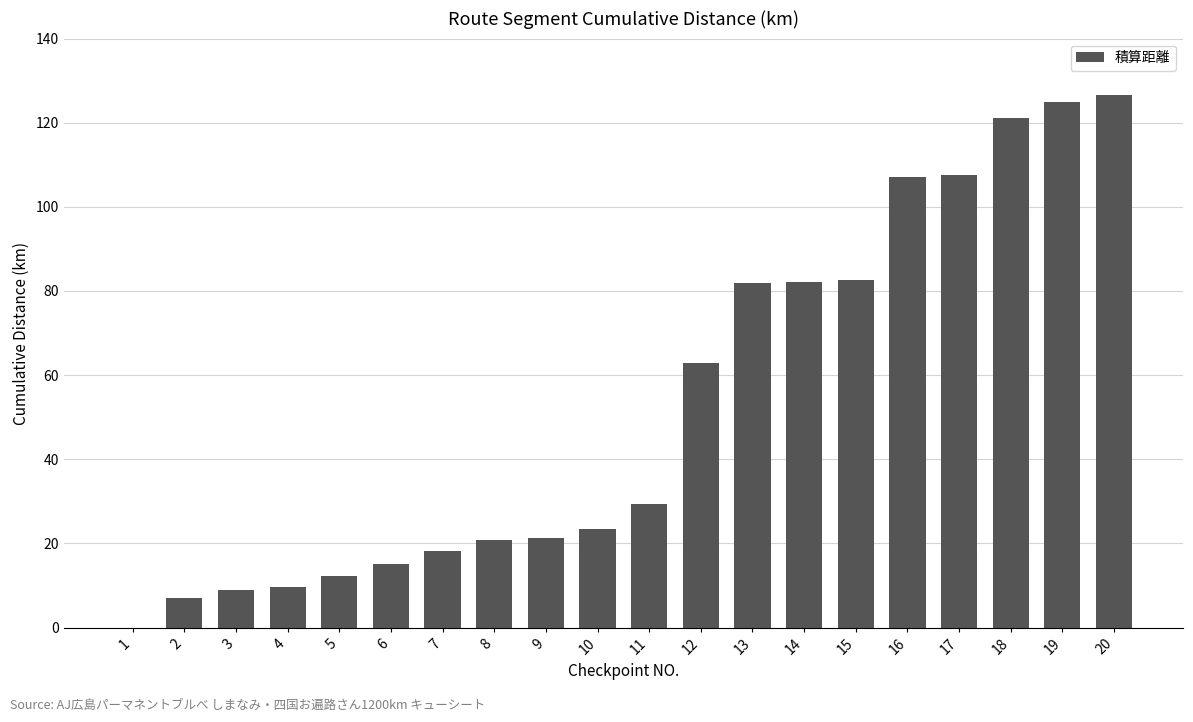

What is the greatest value displayed?

126.5